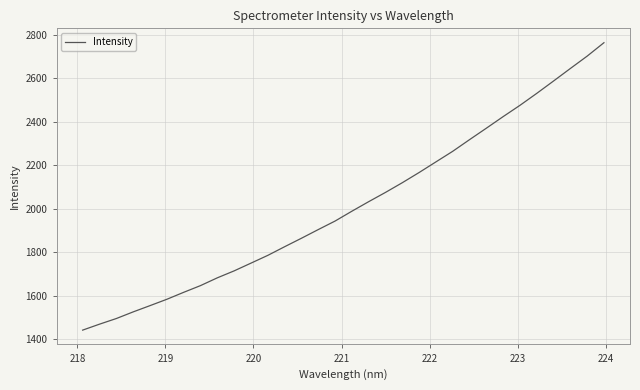

Reading left to right, what are all the values shown in this chart?

1441.3	1468.7	1494.6	1525.2	1554.0	1583.2	1615.2	1646.1	1681.9	1713.9	1749.5	1785.2	1825.0	1864.0	1903.9	1943.1	1988.4	2032.3	2074.9	2119.6	2166.5	2215.3	2264.1	2317.7	2370.3	2423.6	2475.5	2530.6	2587.5	2645.0	2701.9	2763.7